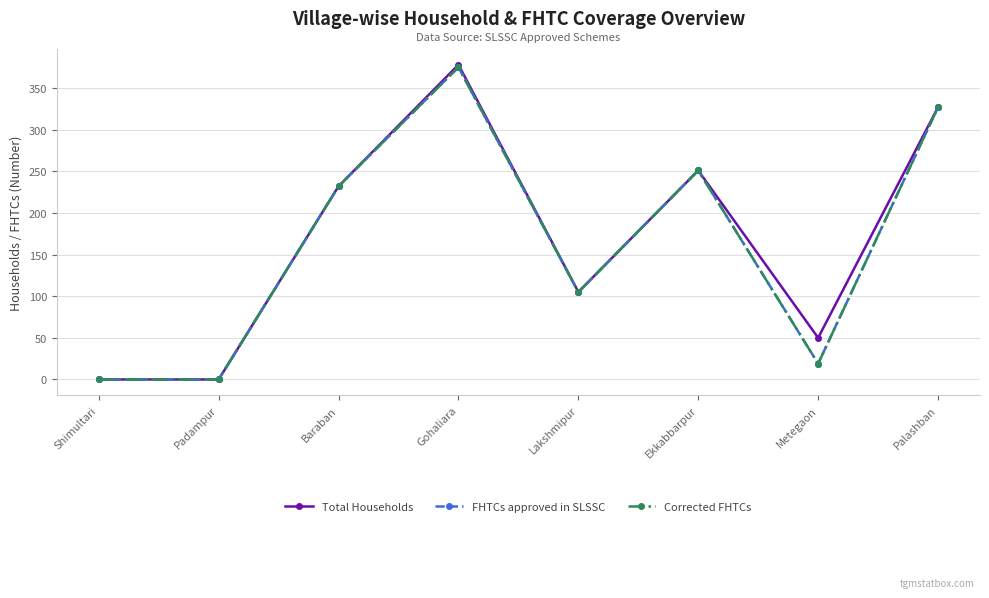

What is the difference between the Total Households values at Gohaliara and Padampur?

378